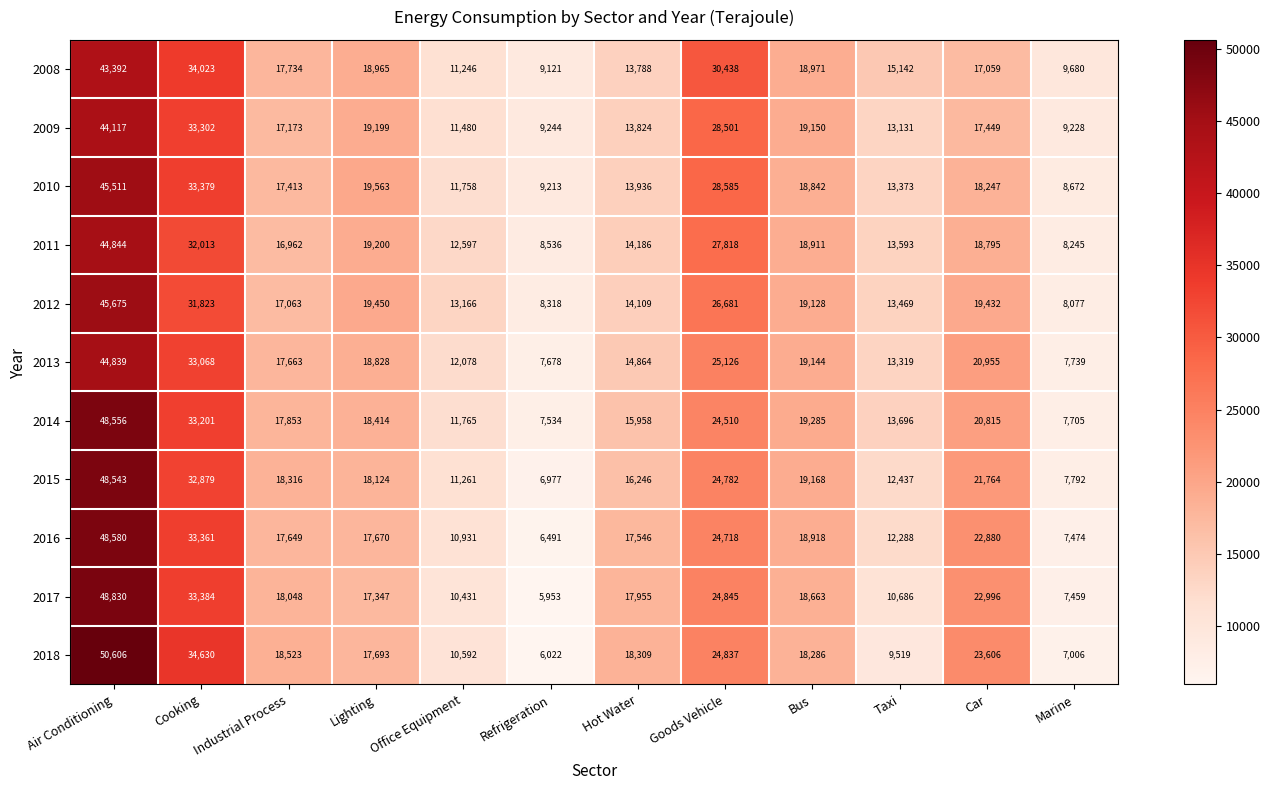

What is the average value of the 2009 series?

19650